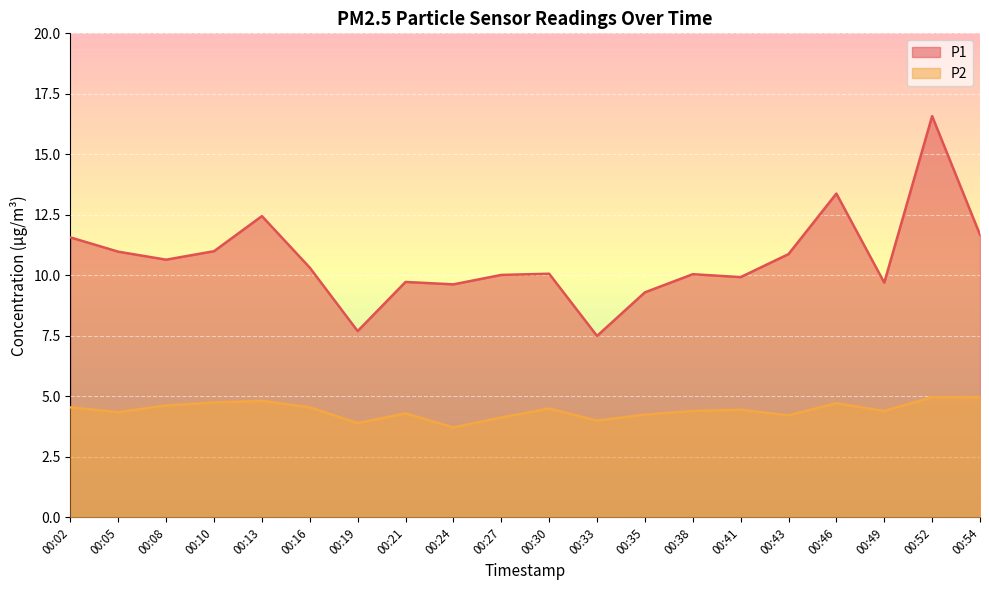

What are all the series names shown in the legend?

P1, P2